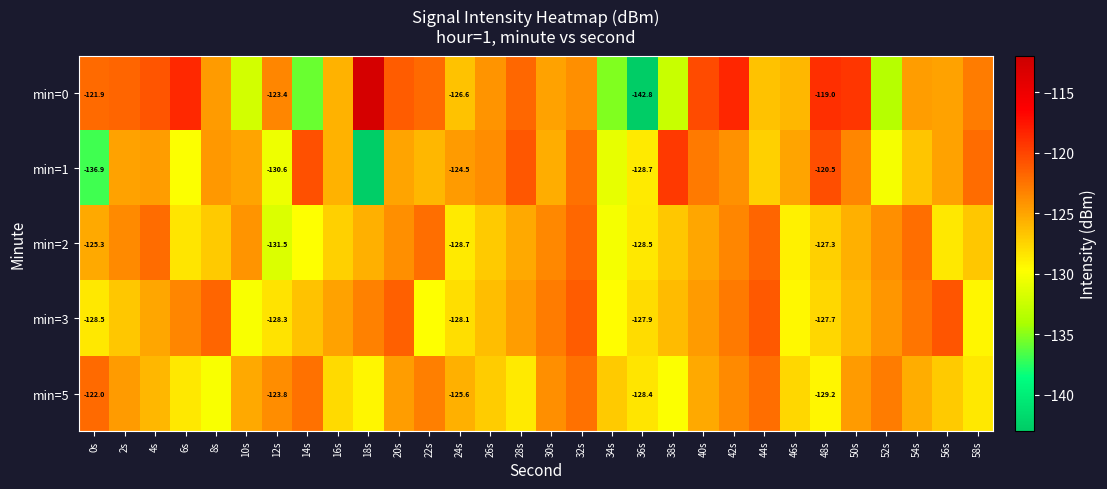

At which label does min=1 reach its minimum?

18s